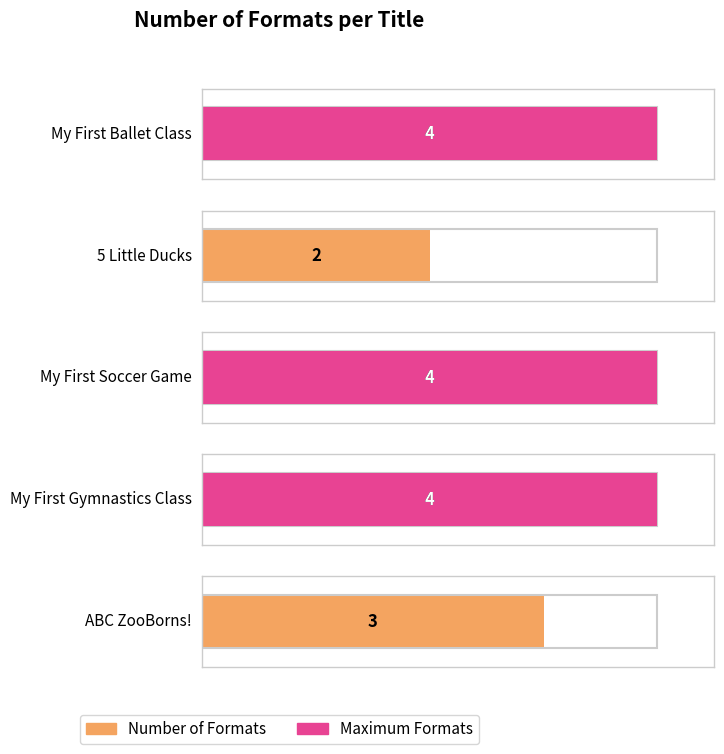

What is the value of the 3rd bar from the left?

4